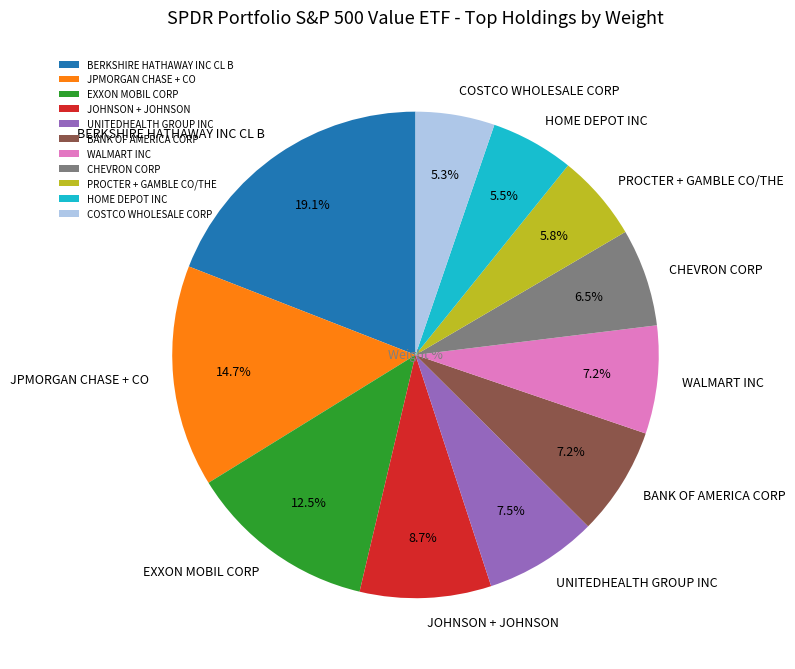

To the nearest percent, what is the difference between the JPMORGAN CHASE + CO and UNITEDHEALTH GROUP INC slice percentages?

7%